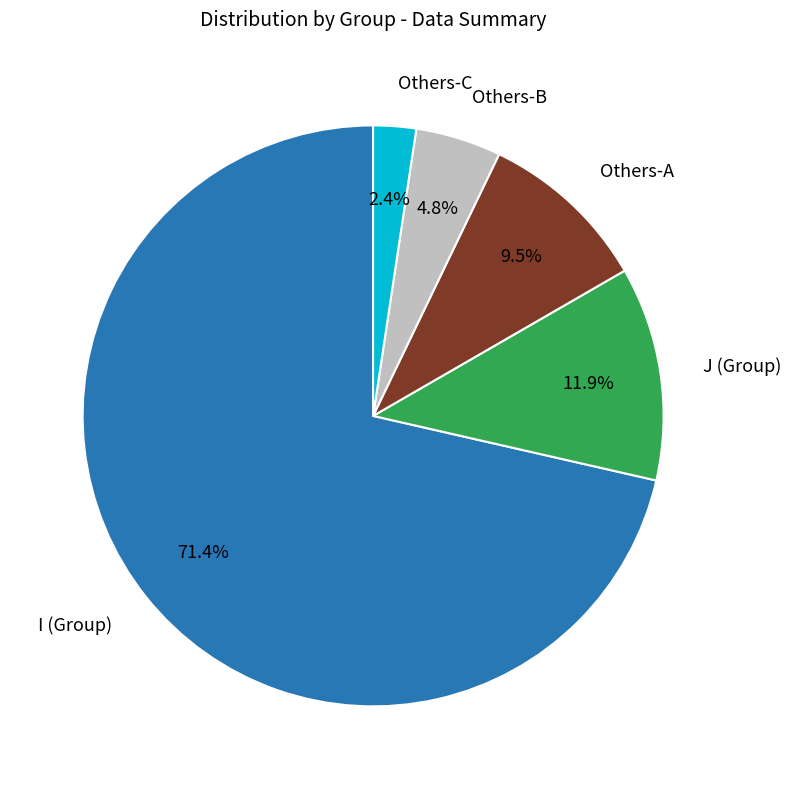

Does any single category account for the majority?

Yes